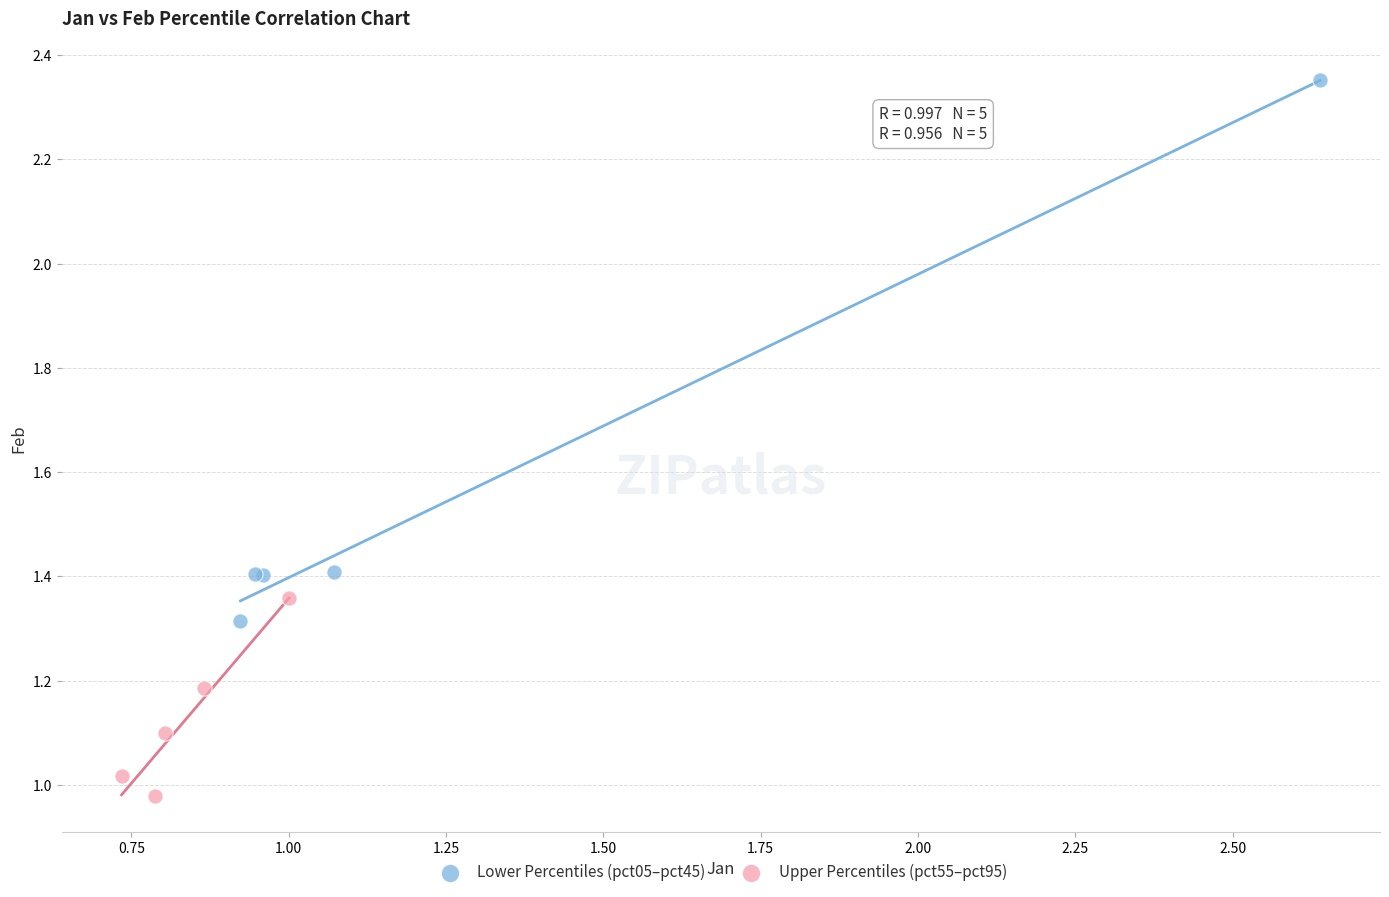

Which series contains the highest Y value?

Lower Percentiles (pct05–pct45)